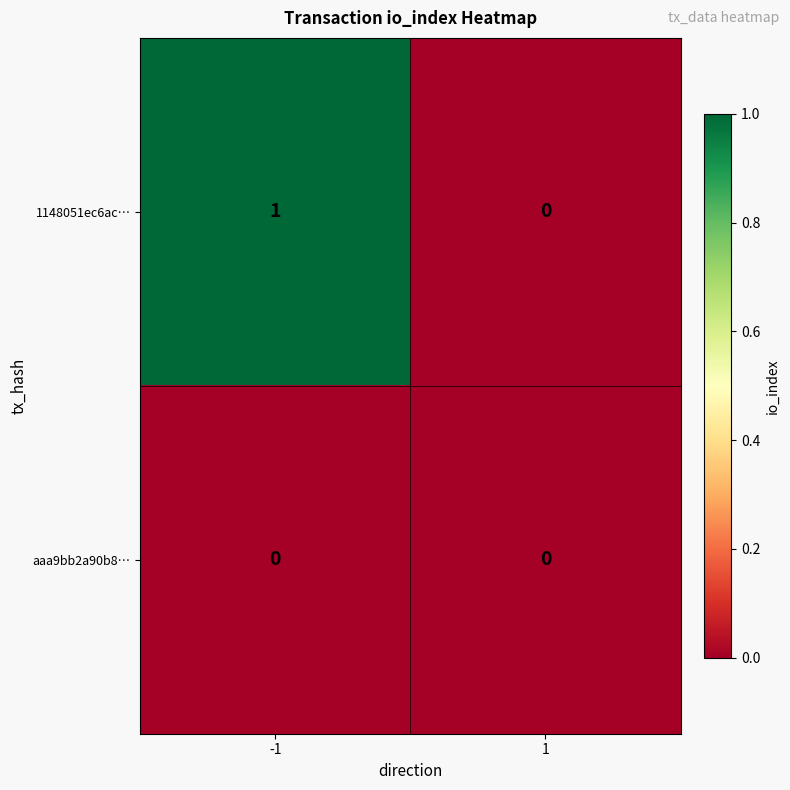

The aaa9bb2a90b8… series shows 0 at 1. True or false?

True